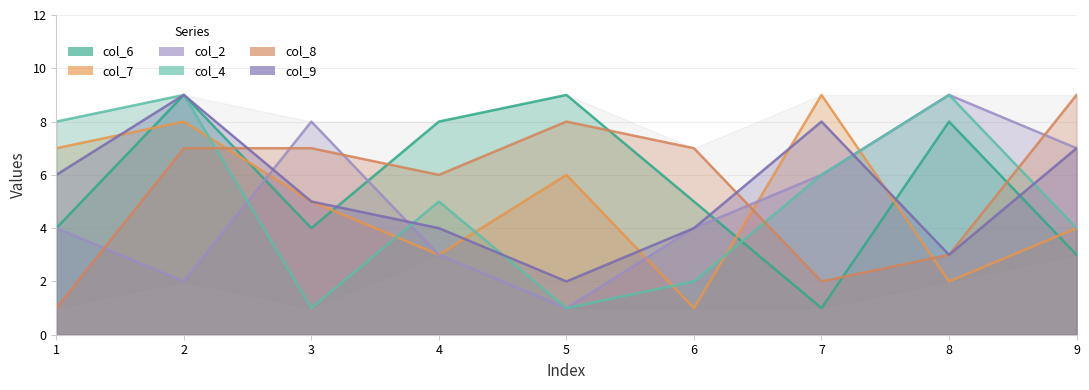

List the labels in order of col_7 value, largest first.

7, 2, 1, 5, 3, 9, 4, 8, 6